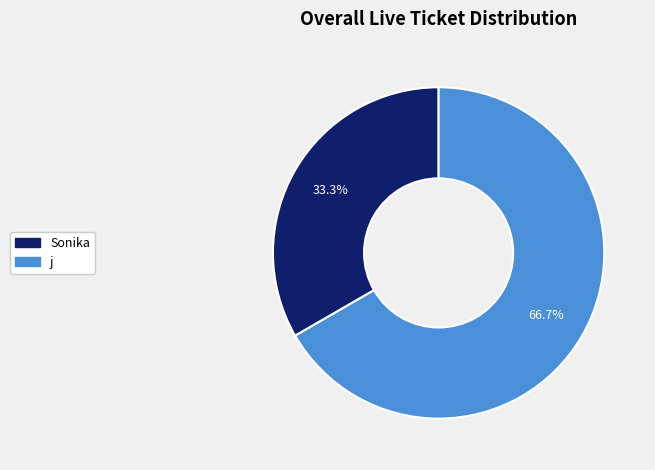

Which category accounts for the majority?

j